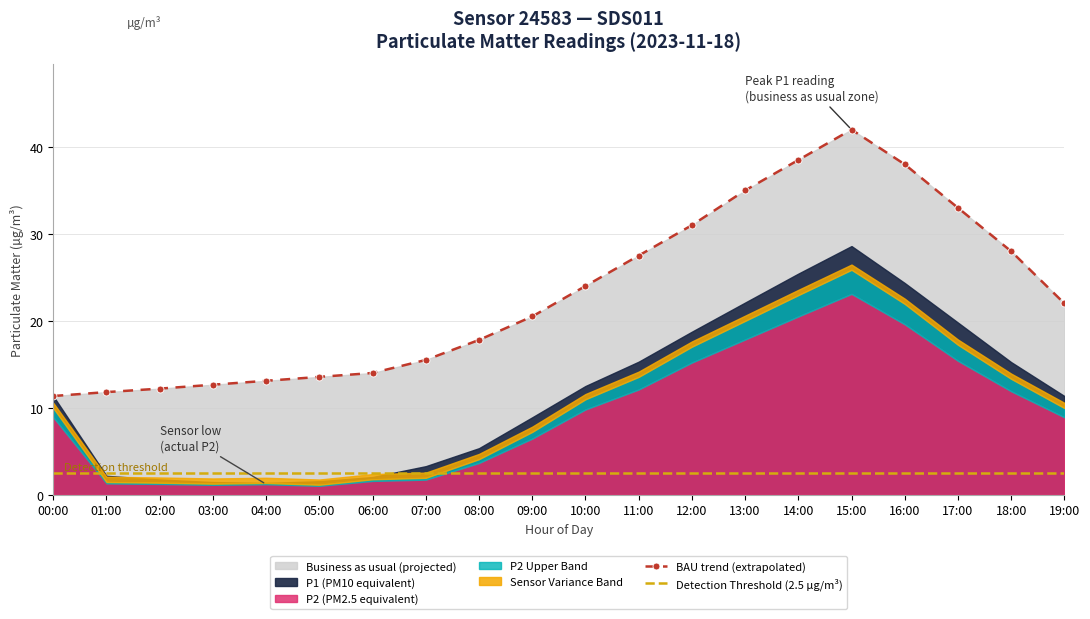

What is the approximate value of P2 at 15:00?

23.1